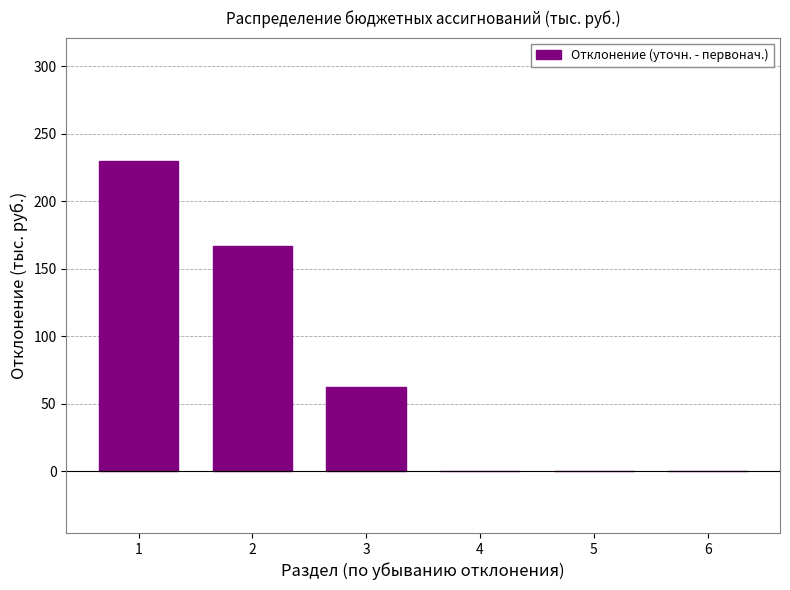

Reading left to right, extract all data points from this chart.

229.4	166.9	62.5	0.0	0.0	0.0